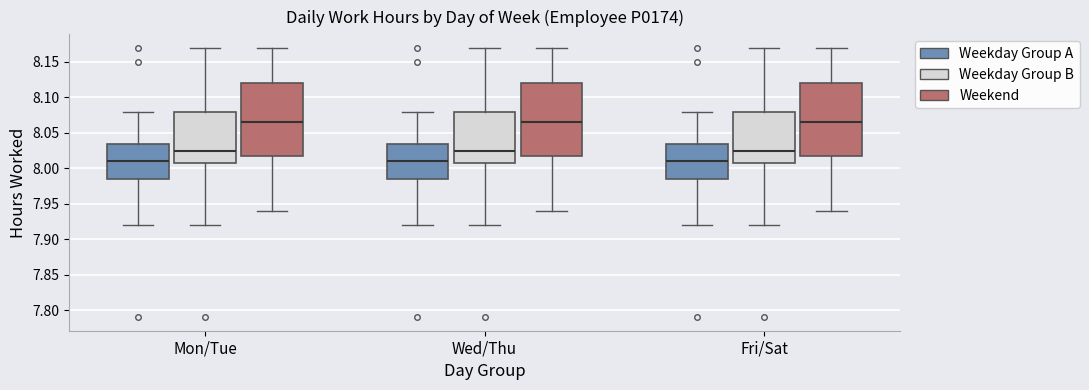

Reading left to right, transcribe this box plot: for each box, give where its median line is, the range the box spans, and where its two whiskers end, as read against the y-axis. The values are not printed on the chart, so give them approximately, as read against the axis.

Mon/Tue (Weekday Group A): median 8.010, box 7.985 to 8.035, whiskers 7.920 to 8.080
Mon/Tue (Weekday Group B): median 8.025, box 8.010 to 8.080, whiskers 7.920 to 8.170
Mon/Tue (Weekend): median 8.065, box 8.020 to 8.120, whiskers 7.940 to 8.170
Wed/Thu (Weekday Group A): median 8.010, box 7.985 to 8.035, whiskers 7.920 to 8.080
Wed/Thu (Weekday Group B): median 8.025, box 8.010 to 8.080, whiskers 7.920 to 8.170
Wed/Thu (Weekend): median 8.065, box 8.020 to 8.120, whiskers 7.940 to 8.170
Fri/Sat (Weekday Group A): median 8.010, box 7.985 to 8.035, whiskers 7.920 to 8.080
Fri/Sat (Weekday Group B): median 8.025, box 8.010 to 8.080, whiskers 7.920 to 8.170
Fri/Sat (Weekend): median 8.065, box 8.020 to 8.120, whiskers 7.940 to 8.170